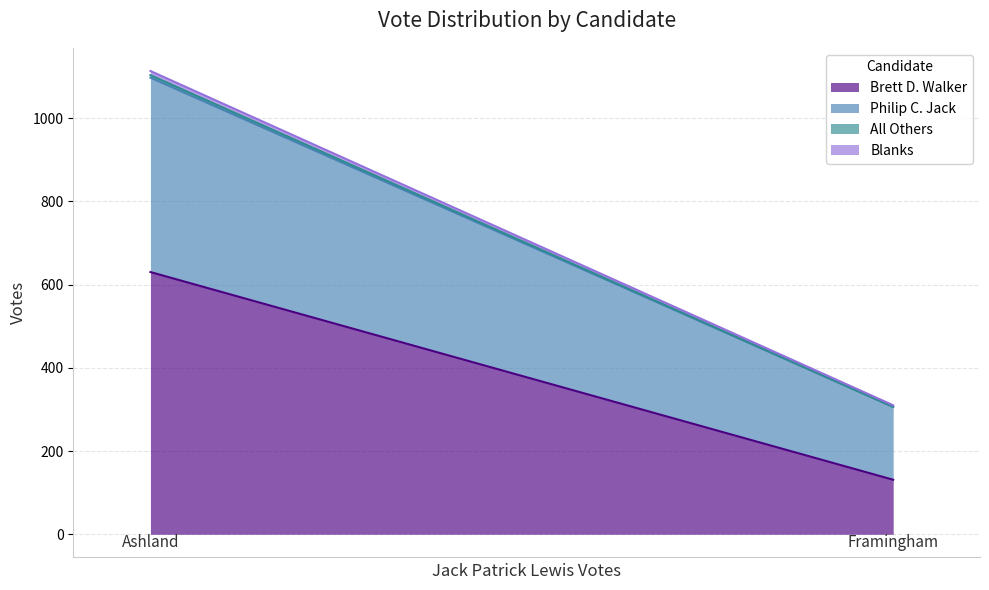

What is the lowest value of the Blanks series?

4